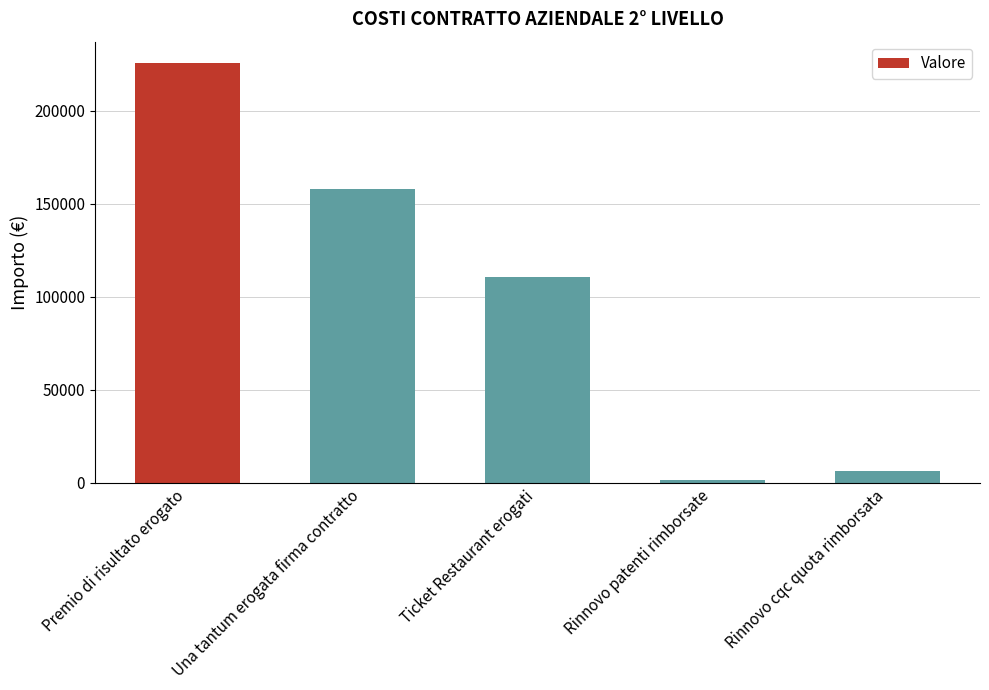

Rank the categories by value from highest to lowest.

Premio di risultato erogato, Una tantum erogata firma contratto, Ticket Restaurant erogati, Rinnovo cqc quota rimborsata, Rinnovo patenti rimborsate